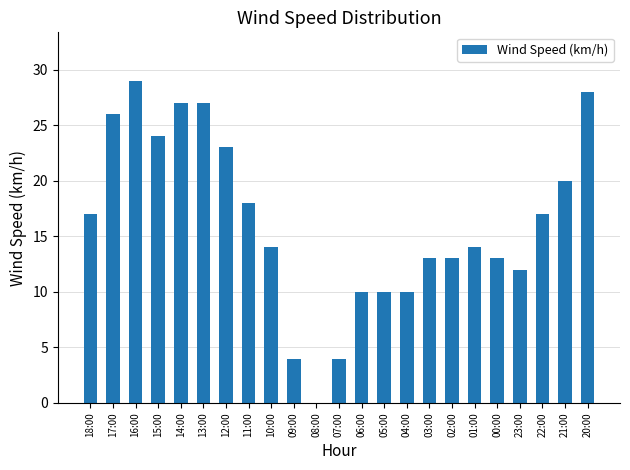

What is the change in value from 04:00 to 22:00?

+7